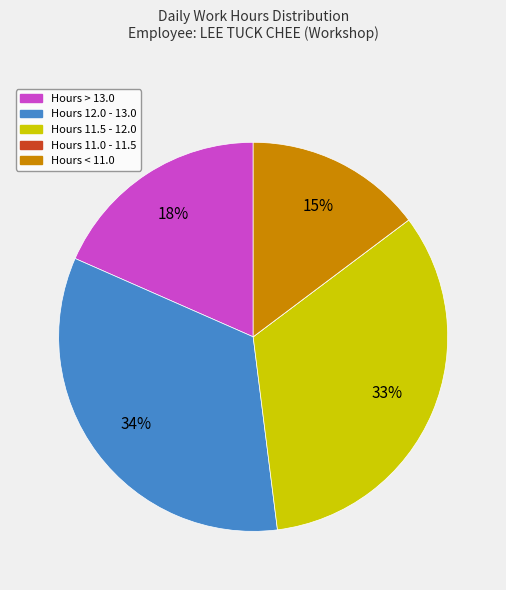

To the nearest percent, what is the difference between the largest and smallest slice percentages?

34%